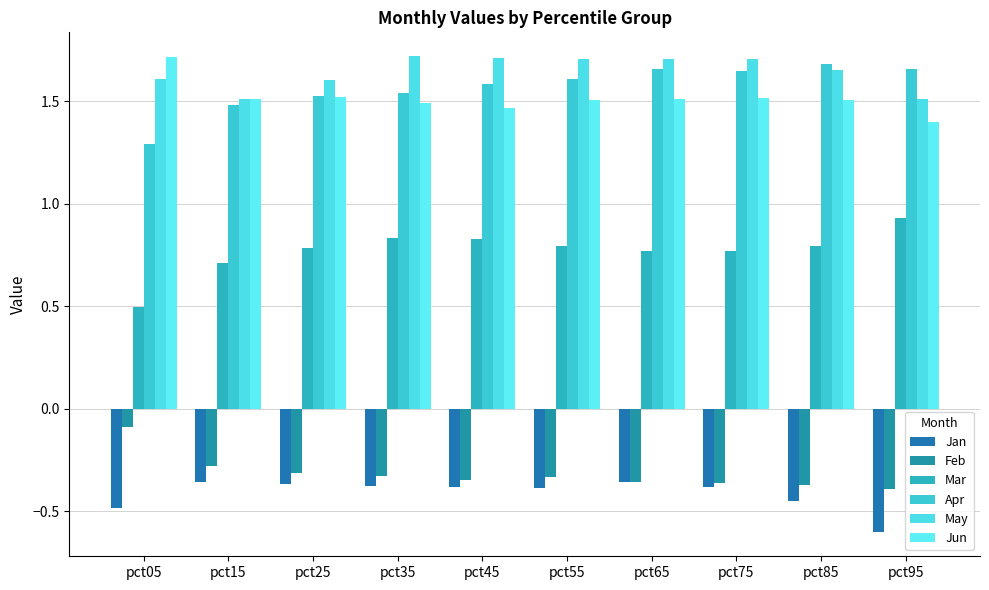

What is the difference between the second highest and second lowest values in the Jan series?

0.1